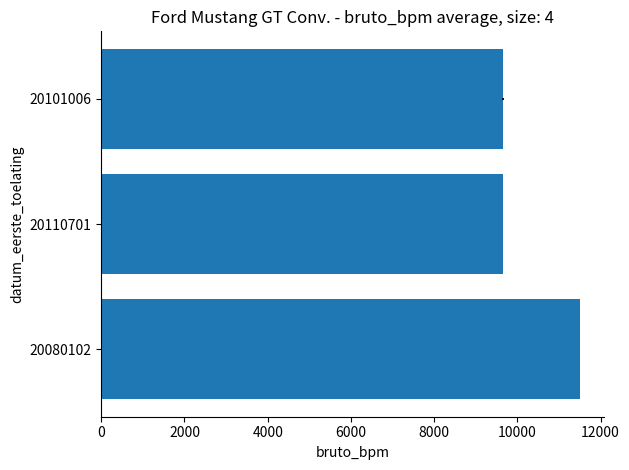

What is the average value?

10376